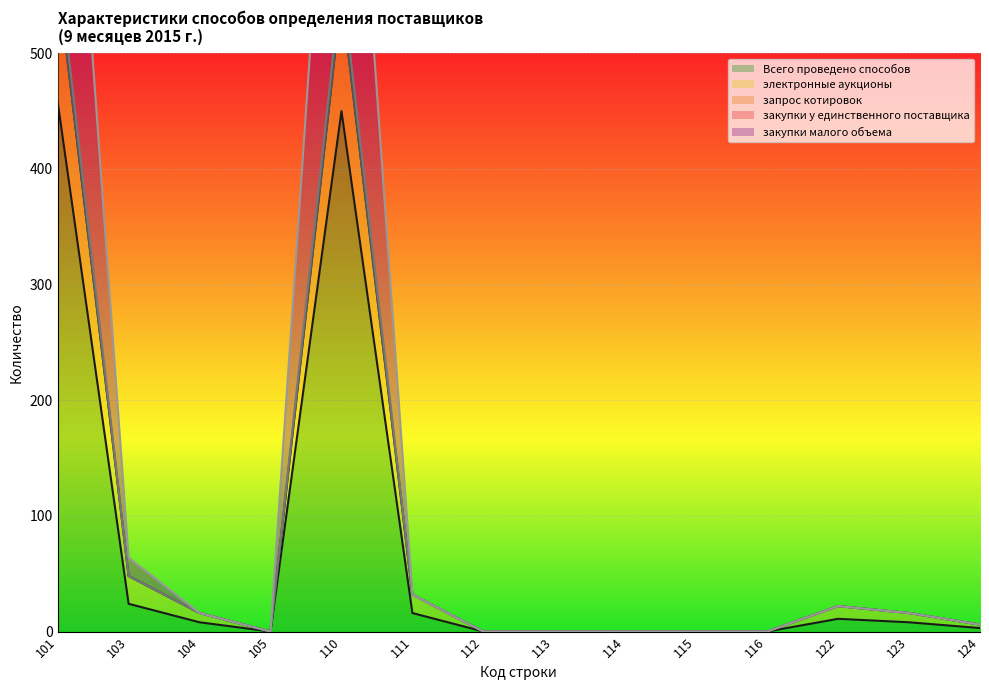

How many data points in закупки у единственного поставщика are above 16?

5